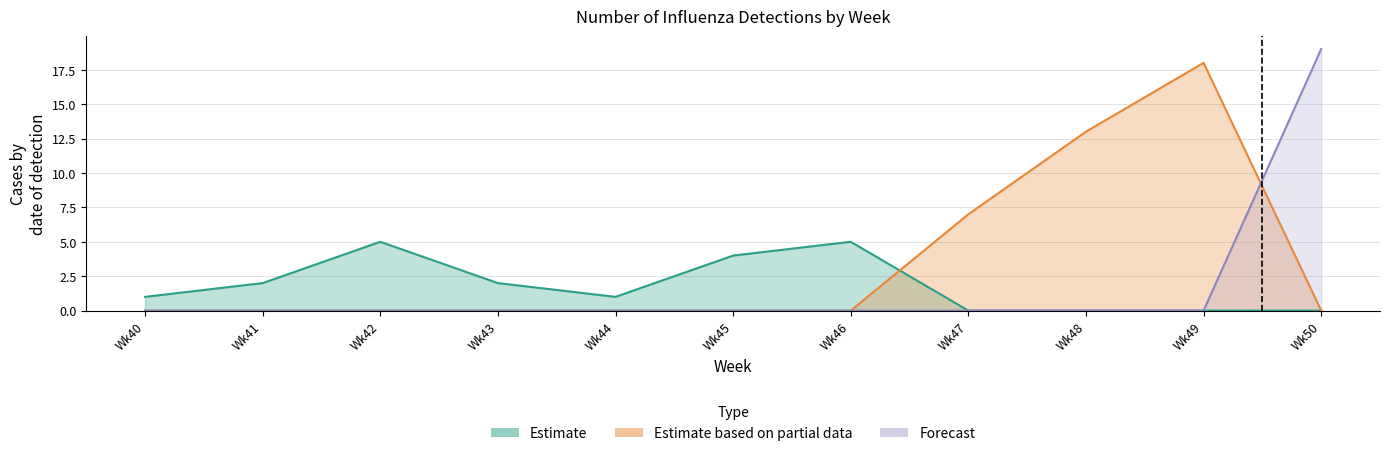

True or false: Estimate based on partial data has more than 2 points higher than both neighbors.

False